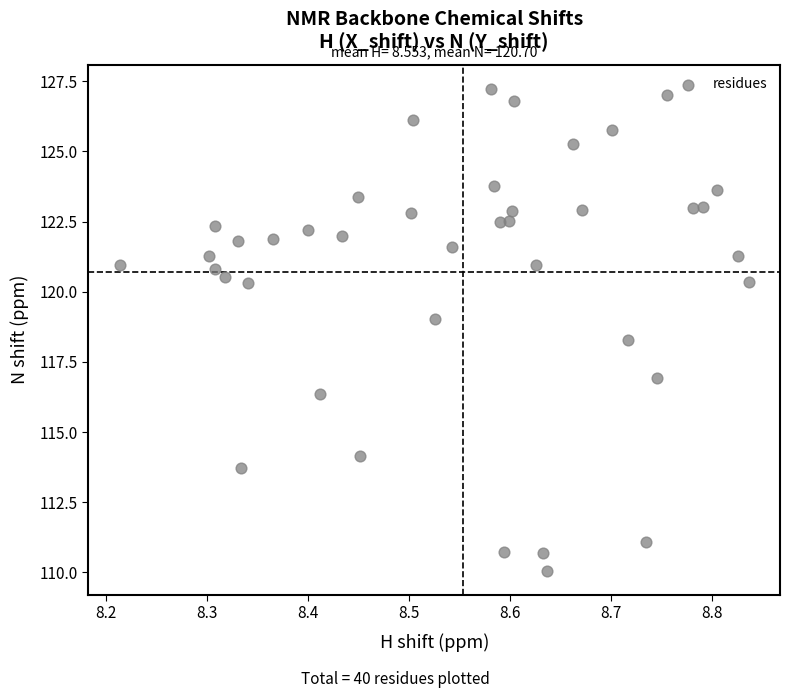

What is the range of Y values (max minus min)?

17.2